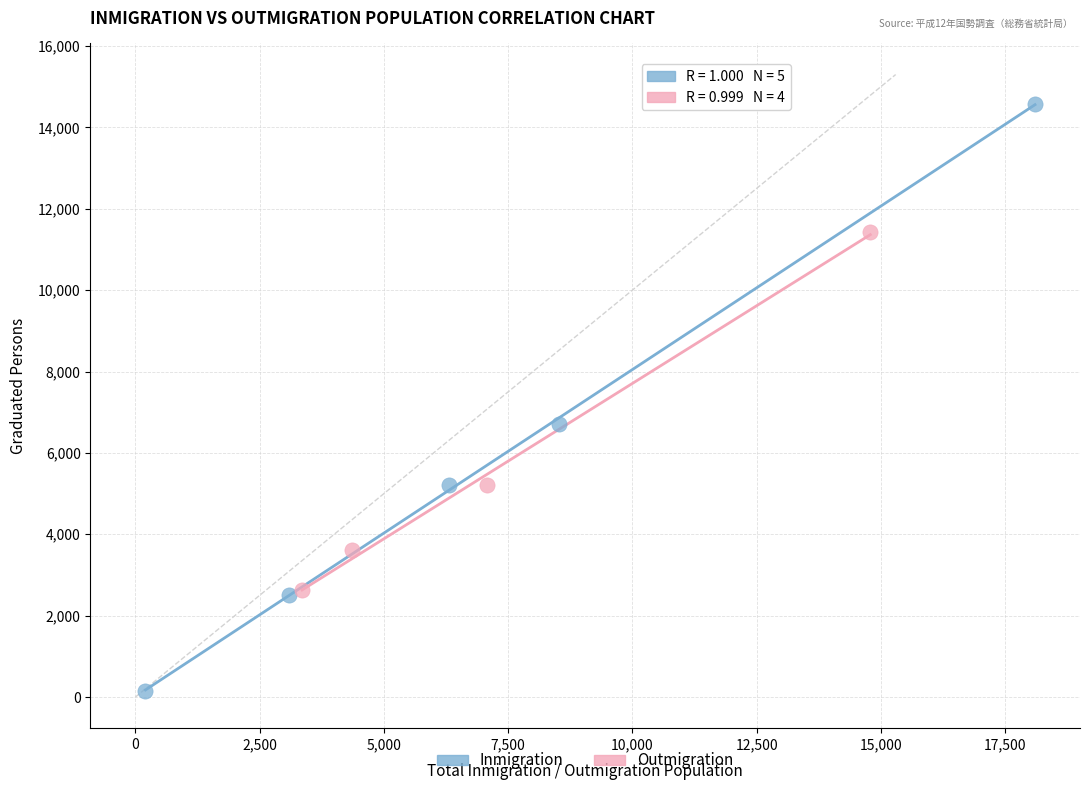

Which series has the widest spread of Y values?

Inmigration